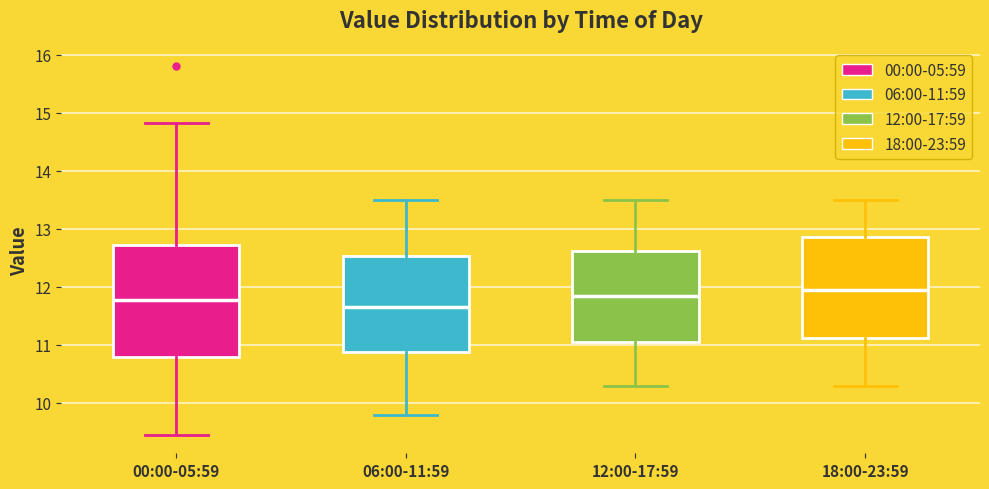

Reading left to right, read every box against the y-axis: the position of its median line, the range the box covers, and the ends of its whiskers. The values are not printed on the chart, so give them approximately, as read against the axis.

00:00-05:59: median 11.8, box 10.8 to 12.7, whiskers 9.5 to 14.8
06:00-11:59: median 11.7, box 10.9 to 12.5, whiskers 9.8 to 13.5
12:00-17:59: median 11.9, box 11.1 to 12.6, whiskers 10.3 to 13.5
18:00-23:59: median 12.0, box 11.1 to 12.9, whiskers 10.3 to 13.5